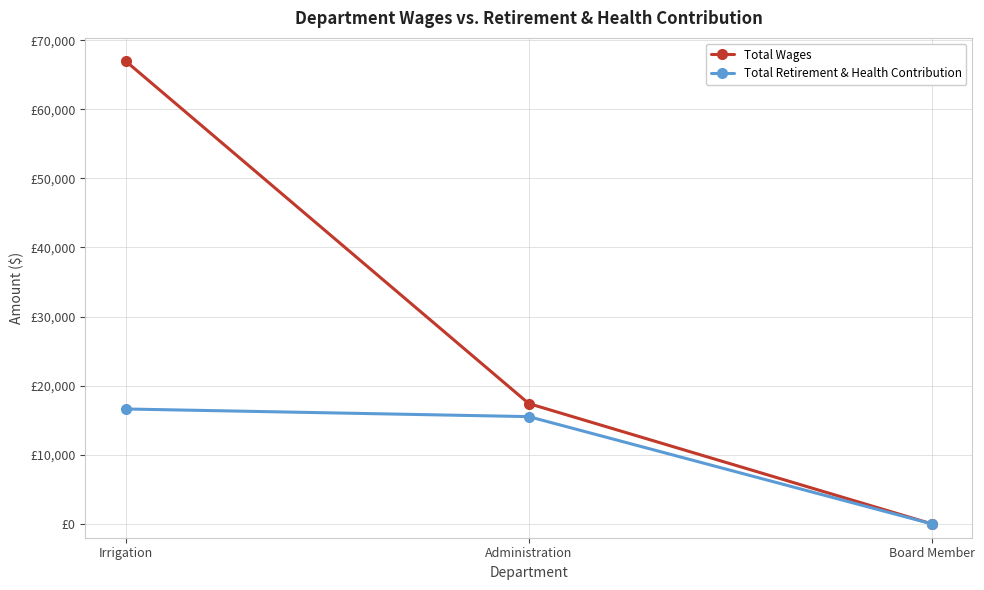

At which label is Total Retirement & Health Contribution closest to 8315?

Administration